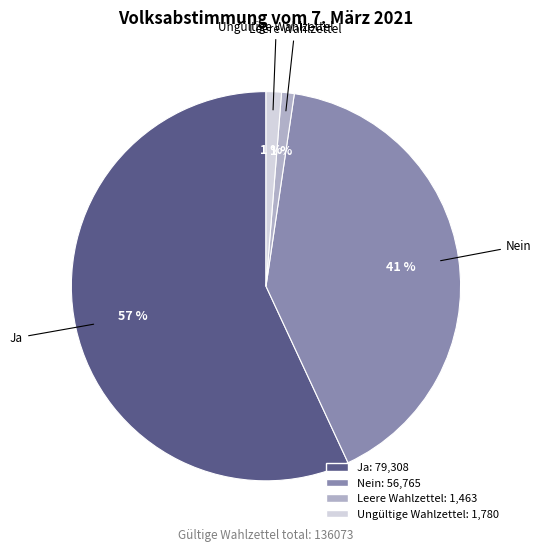

Is it true that Nein is 41% of the pie?

True